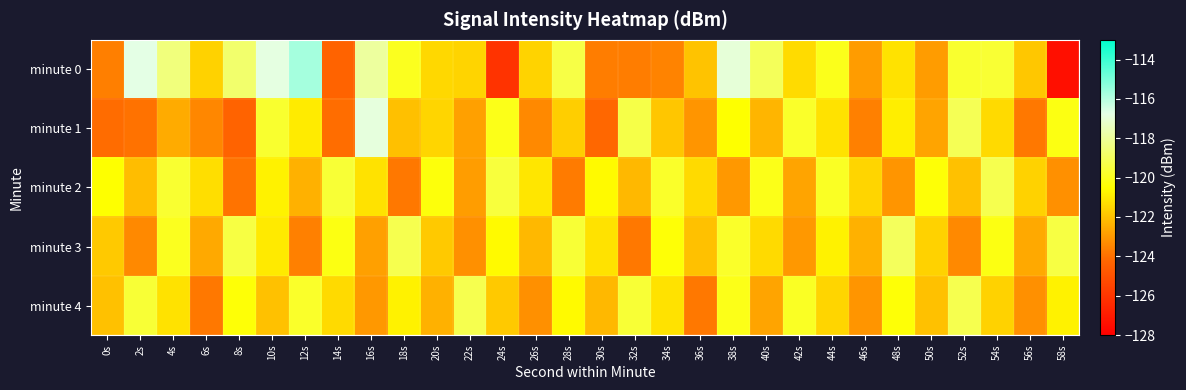

What is the maximum value shown in the chart?

-115.7